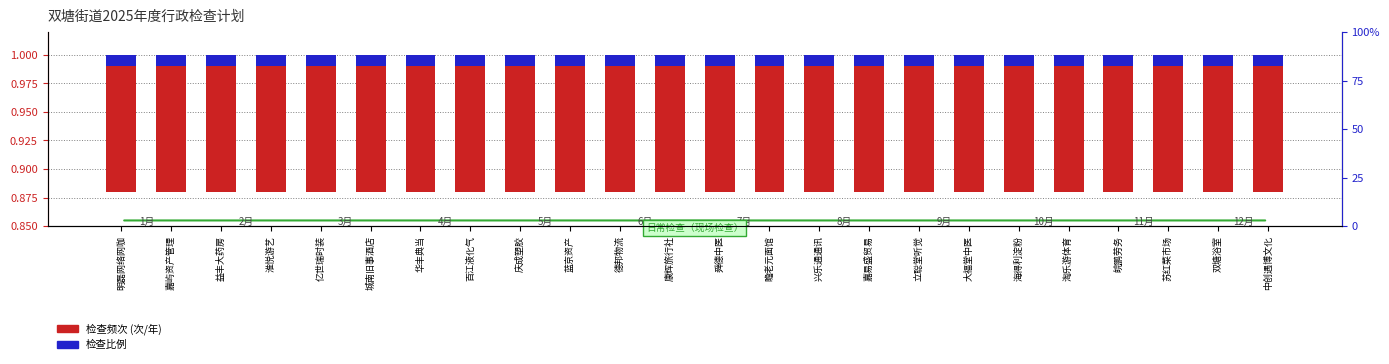

Reading right to left, extract all data points from this chart.

检查频次(次/年): 0.1	0.1	0.1	0.1	0.1	0.1	0.1	0.1	0.1	0.1	0.1	0.1	0.1	0.1	0.1	0.1	0.1	0.1	0.1	0.1	0.1	0.1	0.1	0.1
检查比例: 0.0	0.0	0.0	0.0	0.0	0.0	0.0	0.0	0.0	0.0	0.0	0.0	0.0	0.0	0.0	0.0	0.0	0.0	0.0	0.0	0.0	0.0	0.0	0.0